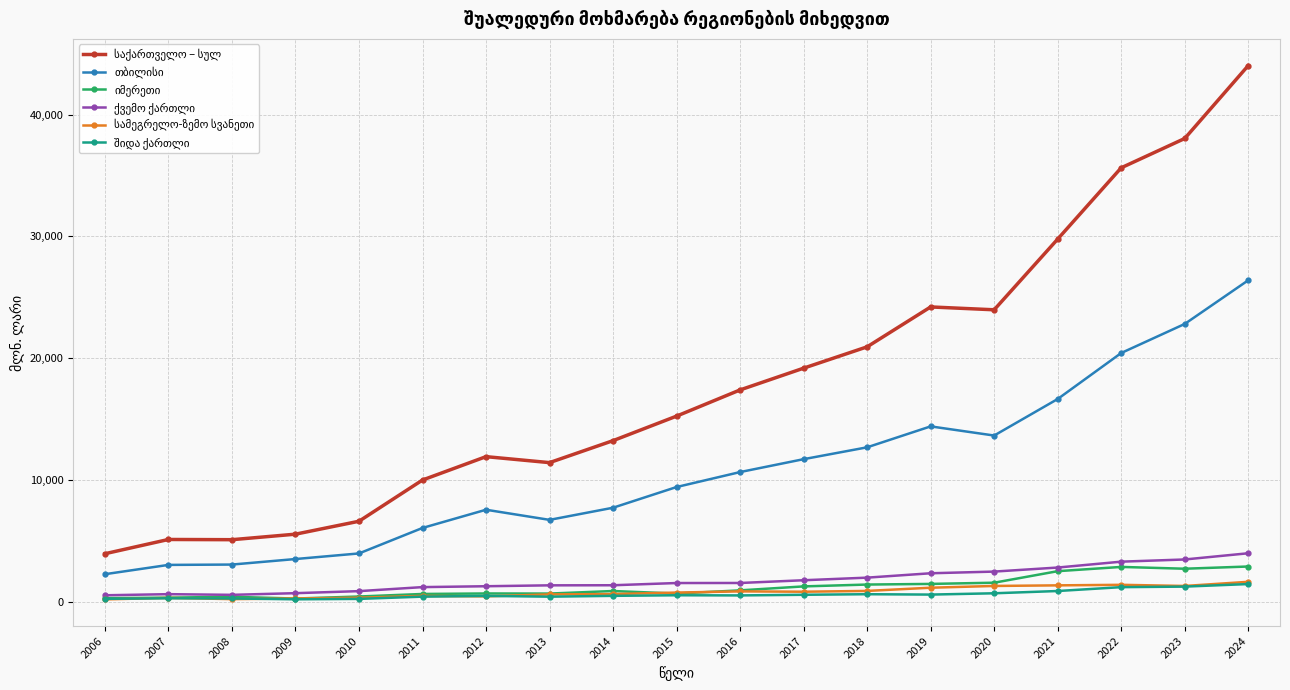

What is the greatest value displayed?

44017.9